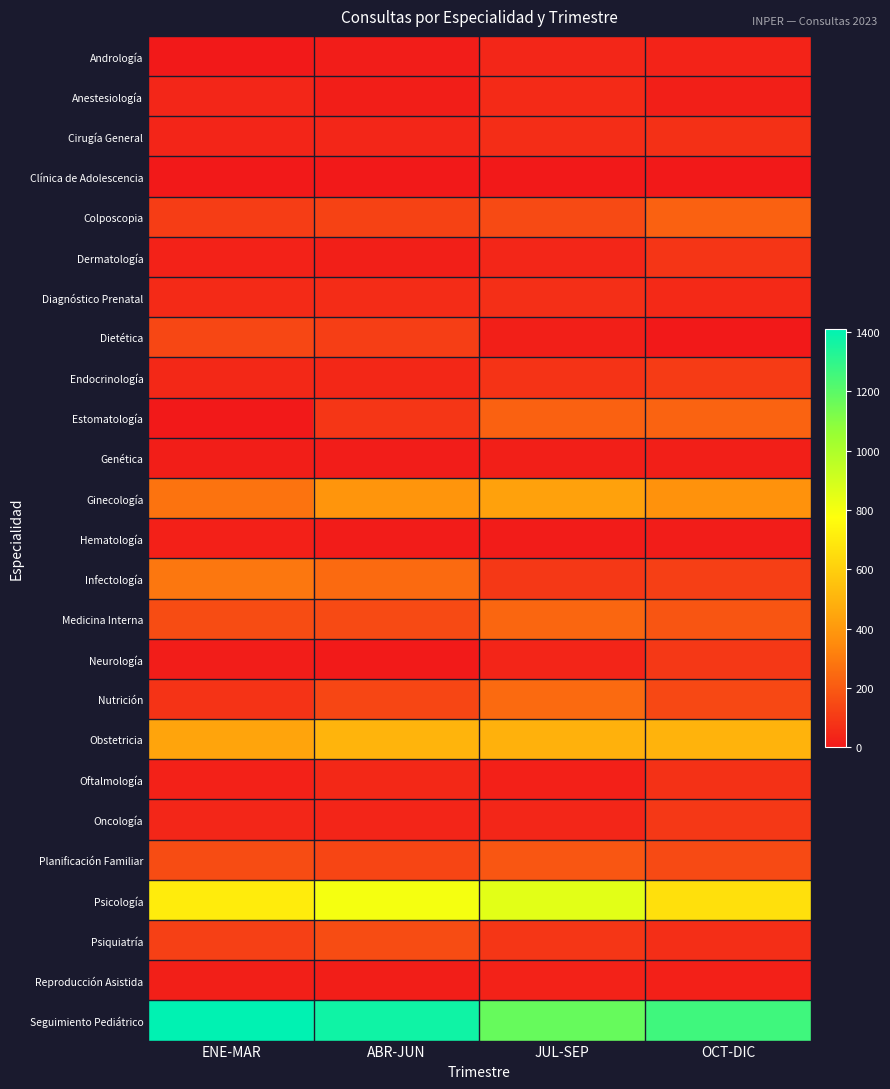

At how many categories does at least one series exceed 1242?

3